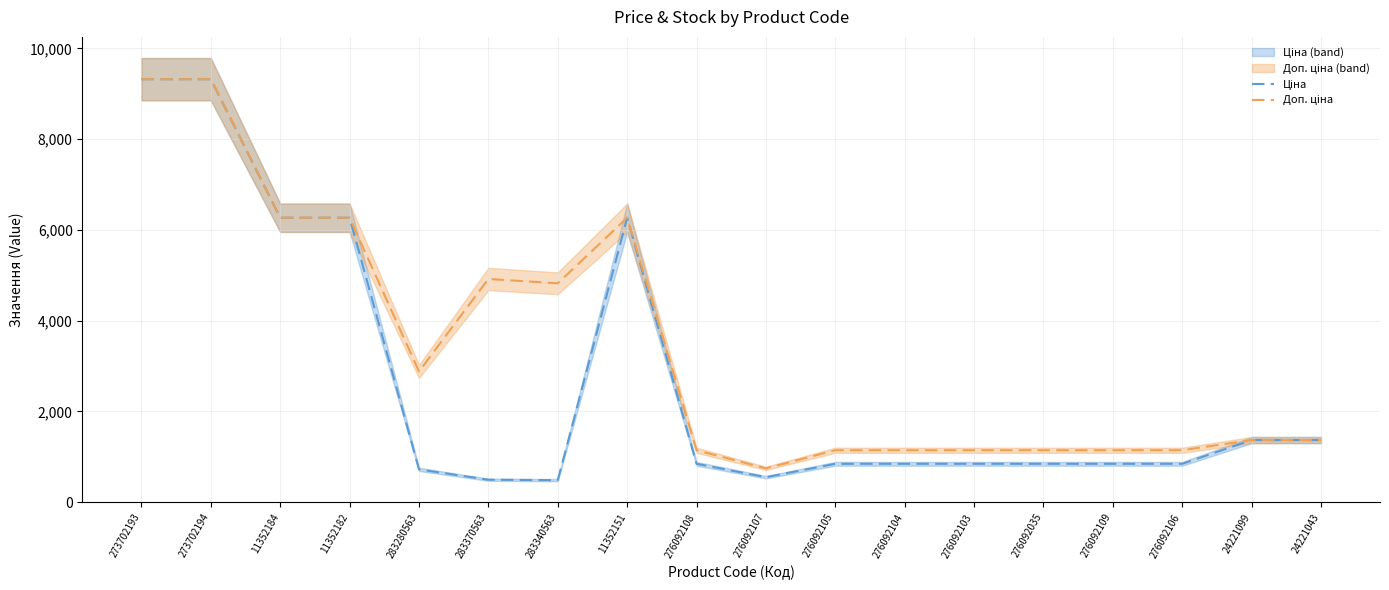

Reading left to right, transcribe all the data shown in this chart.

Ціна: 9321.4	9321.4	6266.7	6266.7	719.6	491.7	482.1	6266.7	842.8	547.8	842.8	842.8	842.8	842.8	842.8	842.8	1366.3	1366.3
Доп. ціна: 9321.4	9321.4	6266.7	6266.7	2878.5	4917.4	4821.4	6266.7	1142.1	742.0	1142.1	1142.1	1142.1	1142.1	1142.1	1142.1	1366.0	1366.0